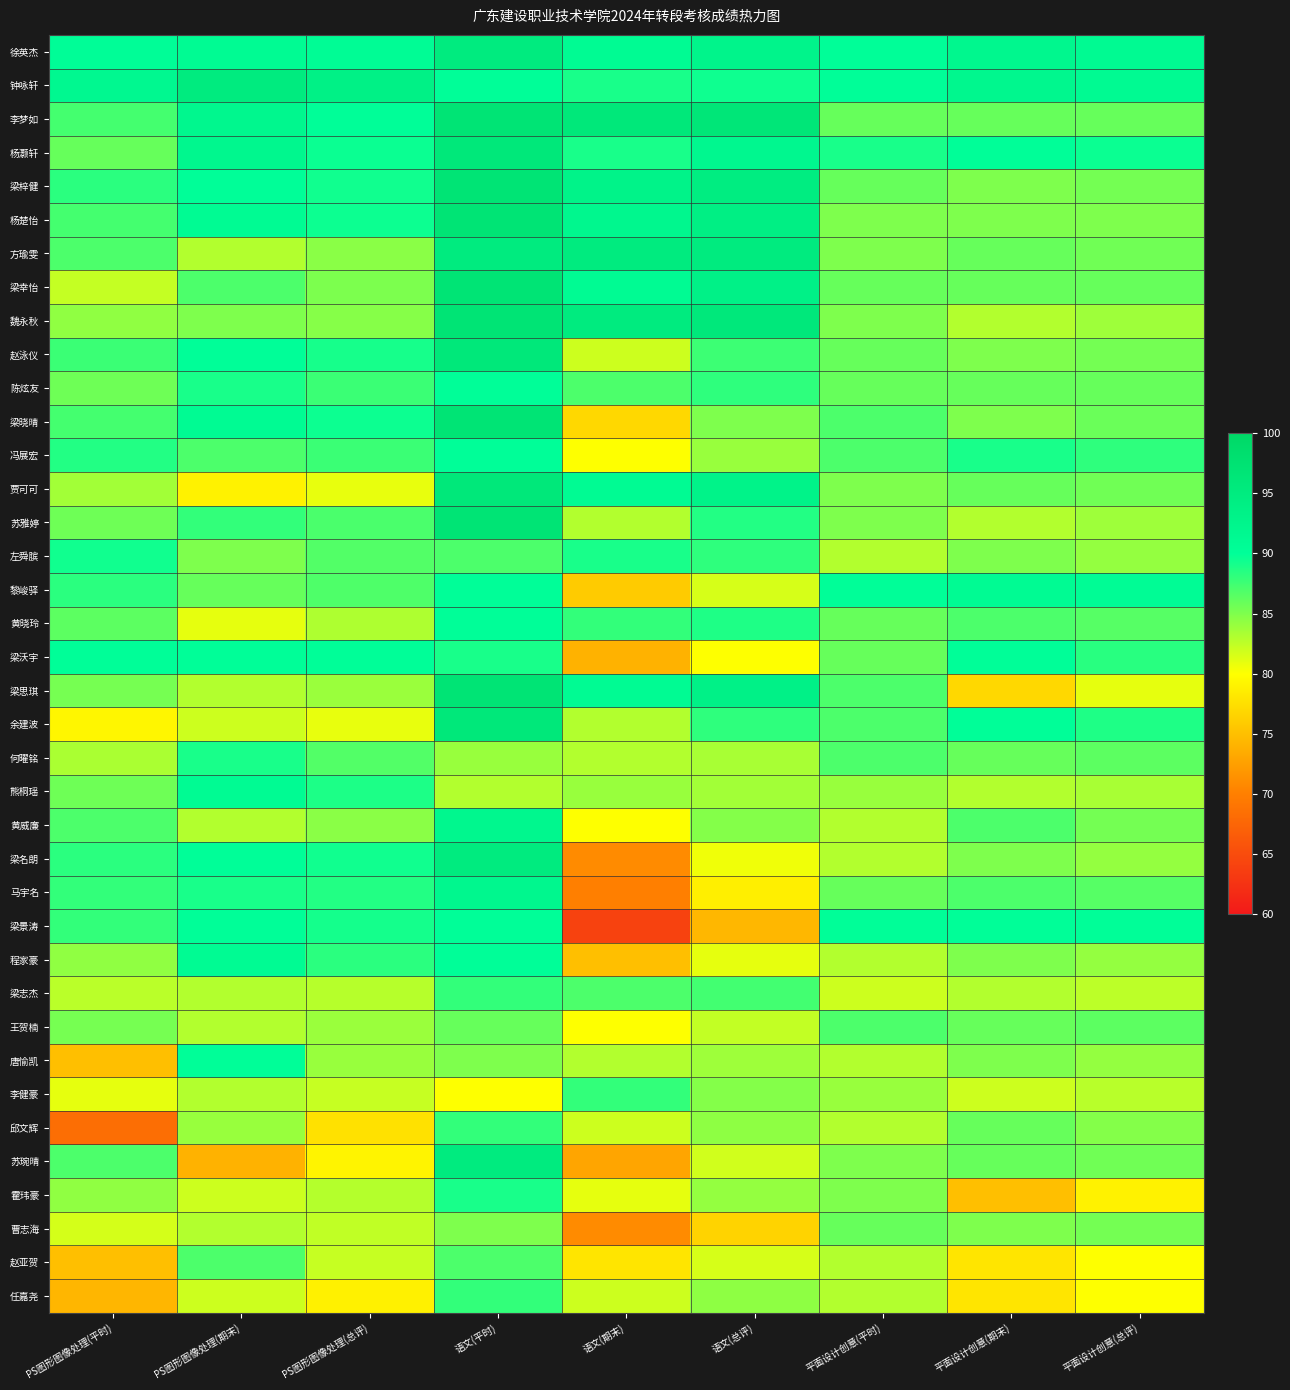

Reading left to right, extract all data points from this chart.

徐英杰: PS图形图像处理(平时)=90.3	PS图形图像处理(期末)=91.0	PS图形图像处理(总评)=90.7	语文(平时)=95.0	语文(期末)=91.0	语文(总评)=92.6	平面设计创意(平时)=90.0	平面设计创意(期末)=92.0	平面设计创意(总评)=91.2
钟咏轩: PS图形图像处理(平时)=91.7	PS图形图像处理(期末)=95.0	PS图形图像处理(总评)=93.7	语文(平时)=90.0	语文(期末)=89.0	语文(总评)=89.4	平面设计创意(平时)=90.0	平面设计创意(期末)=92.0	平面设计创意(总评)=91.2
李梦如: PS图形图像处理(平时)=87.3	PS图形图像处理(期末)=92.0	PS图形图像处理(总评)=90.1	语文(平时)=97.0	语文(期末)=96.0	语文(总评)=96.4	平面设计创意(平时)=86.0	平面设计创意(期末)=86.0	平面设计创意(总评)=86.0
杨灏轩: PS图形图像处理(平时)=86.0	PS图形图像处理(期末)=92.0	PS图形图像处理(总评)=89.6	语文(平时)=96.0	语文(期末)=89.0	语文(总评)=91.8	平面设计创意(平时)=89.0	平面设计创意(期末)=90.0	平面设计创意(总评)=89.6
梁梓健: PS图形图像处理(平时)=88.3	PS图形图像处理(期末)=90.0	PS图形图像处理(总评)=89.3	语文(平时)=97.0	语文(期末)=93.0	语文(总评)=94.6	平面设计创意(平时)=86.0	平面设计创意(期末)=85.0	平面设计创意(总评)=85.4
杨楚怡: PS图形图像处理(平时)=87.3	PS图形图像处理(期末)=91.0	PS图形图像处理(总评)=89.5	语文(平时)=97.0	语文(期末)=92.0	语文(总评)=94.0	平面设计创意(平时)=85.0	平面设计创意(期末)=85.0	平面设计创意(总评)=85.0
方瑜雯: PS图形图像处理(平时)=87.0	PS图形图像处理(期末)=83.0	PS图形图像处理(总评)=84.6	语文(平时)=95.0	语文(期末)=95.0	语文(总评)=95.0	平面设计创意(平时)=85.0	平面设计创意(期末)=86.0	平面设计创意(总评)=85.6
梁幸怡: PS图形图像处理(平时)=82.3	PS图形图像处理(期末)=87.0	PS图形图像处理(总评)=85.1	语文(平时)=97.0	语文(期末)=91.0	语文(总评)=93.4	平面设计创意(平时)=86.0	平面设计创意(期末)=86.0	平面设计创意(总评)=86.0
魏永秋: PS图形图像处理(平时)=84.3	PS图形图像处理(期末)=85.0	PS图形图像处理(总评)=84.7	语文(平时)=97.0	语文(期末)=95.0	语文(总评)=95.8	平面设计创意(平时)=85.0	平面设计创意(期末)=83.0	平面设计创意(总评)=83.8
赵泳仪: PS图形图像处理(平时)=87.7	PS图形图像处理(期末)=90.0	PS图形图像处理(总评)=89.1	语文(平时)=96.0	语文(期末)=82.0	语文(总评)=87.6	平面设计创意(平时)=86.0	平面设计创意(期末)=85.0	平面设计创意(总评)=85.4
陈炫友: PS图形图像处理(平时)=85.7	PS图形图像处理(期末)=89.0	PS图形图像处理(总评)=87.7	语文(平时)=90.0	语文(期末)=87.0	语文(总评)=88.2	平面设计创意(平时)=86.0	平面设计创意(期末)=86.0	平面设计创意(总评)=86.0
梁晓晴: PS图形图像处理(平时)=87.3	PS图形图像处理(期末)=91.0	PS图形图像处理(总评)=89.5	语文(平时)=97.0	语文(期末)=77.0	语文(总评)=85.0	平面设计创意(平时)=87.0	平面设计创意(期末)=85.0	平面设计创意(总评)=85.8
冯展宏: PS图形图像处理(平时)=88.7	PS图形图像处理(期末)=87.0	PS图形图像处理(总评)=87.7	语文(平时)=90.0	语文(期末)=80.0	语文(总评)=84.0	平面设计创意(平时)=87.0	平面设计创意(期末)=89.0	平面设计创意(总评)=88.2
贾可可: PS图形图像处理(平时)=83.7	PS图形图像处理(期末)=79.0	PS图形图像处理(总评)=80.9	语文(平时)=96.0	语文(期末)=91.0	语文(总评)=93.0	平面设计创意(平时)=85.0	平面设计创意(期末)=86.0	平面设计创意(总评)=85.6
苏雅婷: PS图形图像处理(平时)=85.7	PS图形图像处理(期末)=88.0	PS图形图像处理(总评)=87.1	语文(平时)=97.0	语文(期末)=83.0	语文(总评)=88.6	平面设计创意(平时)=85.0	平面设计创意(期末)=83.0	平面设计创意(总评)=83.8
左舜膑: PS图形图像处理(平时)=89.3	PS图形图像处理(期末)=85.0	PS图形图像处理(总评)=86.7	语文(平时)=87.0	语文(期末)=89.0	语文(总评)=88.2	平面设计创意(平时)=83.0	平面设计创意(期末)=85.0	平面设计创意(总评)=84.2
黎峻驿: PS图形图像处理(平时)=88.3	PS图形图像处理(期末)=86.0	PS图形图像处理(总评)=86.9	语文(平时)=90.0	语文(期末)=76.0	语文(总评)=81.6	平面设计创意(平时)=90.0	平面设计创意(期末)=91.0	平面设计创意(总评)=90.6
黄晓玲: PS图形图像处理(平时)=86.3	PS图形图像处理(期末)=81.0	PS图形图像处理(总评)=83.1	语文(平时)=90.0	语文(期末)=88.0	语文(总评)=88.8	平面设计创意(平时)=86.0	平面设计创意(期末)=87.0	平面设计创意(总评)=86.6
梁沃宇: PS图形图像处理(平时)=90.0	PS图形图像处理(期末)=90.0	PS图形图像处理(总评)=90.0	语文(平时)=89.0	语文(期末)=74.0	语文(总评)=80.0	平面设计创意(平时)=86.0	平面设计创意(期末)=90.0	平面设计创意(总评)=88.4
梁思琪: PS图形图像处理(平时)=85.3	PS图形图像处理(期末)=83.0	PS图形图像处理(总评)=83.9	语文(平时)=97.0	语文(期末)=91.0	语文(总评)=93.4	平面设计创意(平时)=87.0	平面设计创意(期末)=77.0	平面设计创意(总评)=81.0
余建波: PS图形图像处理(平时)=79.3	PS图形图像处理(期末)=82.0	PS图形图像处理(总评)=80.9	语文(平时)=96.0	语文(期末)=83.0	语文(总评)=88.2	平面设计创意(平时)=87.0	平面设计创意(期末)=90.0	平面设计创意(总评)=88.8
何曜铭: PS图形图像处理(平时)=83.3	PS图形图像处理(期末)=89.0	PS图形图像处理(总评)=86.7	语文(平时)=84.0	语文(期末)=83.0	语文(总评)=83.4	平面设计创意(平时)=87.0	平面设计创意(期末)=86.0	平面设计创意(总评)=86.4
熊桐瑶: PS图形图像处理(平时)=85.7	PS图形图像处理(期末)=91.0	PS图形图像处理(总评)=88.9	语文(平时)=83.0	语文(期末)=84.0	语文(总评)=83.6	平面设计创意(平时)=84.0	平面设计创意(期末)=83.0	平面设计创意(总评)=83.4
黄威廉: PS图形图像处理(平时)=87.0	PS图形图像处理(期末)=83.0	PS图形图像处理(总评)=84.6	语文(平时)=92.0	语文(期末)=80.0	语文(总评)=84.8	平面设计创意(平时)=83.0	平面设计创意(期末)=87.0	平面设计创意(总评)=85.4
梁名朗: PS图形图像处理(平时)=88.3	PS图形图像处理(期末)=90.0	PS图形图像处理(总评)=89.3	语文(平时)=95.0	语文(期末)=71.0	语文(总评)=80.6	平面设计创意(平时)=83.0	平面设计创意(期末)=85.0	平面设计创意(总评)=84.2
马宇名: PS图形图像处理(平时)=88.0	PS图形图像处理(期末)=89.0	PS图形图像处理(总评)=88.6	语文(平时)=92.0	语文(期末)=70.0	语文(总评)=78.8	平面设计创意(平时)=86.0	平面设计创意(期末)=87.0	平面设计创意(总评)=86.6
梁景涛: PS图形图像处理(平时)=88.0	PS图形图像处理(期末)=90.0	PS图形图像处理(总评)=89.2	语文(平时)=90.0	语文(期末)=64.0	语文(总评)=74.4	平面设计创意(平时)=90.0	平面设计创意(期末)=90.0	平面设计创意(总评)=90.0
程家豪: PS图形图像处理(平时)=84.3	PS图形图像处理(期末)=91.0	PS图形图像处理(总评)=88.3	语文(平时)=90.0	语文(期末)=75.0	语文(总评)=81.0	平面设计创意(平时)=83.0	平面设计创意(期末)=85.0	平面设计创意(总评)=84.2
梁志杰: PS图形图像处理(平时)=82.7	PS图形图像处理(期末)=83.0	PS图形图像处理(总评)=82.9	语文(平时)=88.0	语文(期末)=87.0	语文(总评)=87.4	平面设计创意(平时)=82.0	平面设计创意(期末)=83.0	平面设计创意(总评)=82.6
王贺楠: PS图形图像处理(平时)=85.3	PS图形图像处理(期末)=83.0	PS图形图像处理(总评)=83.9	语文(平时)=86.0	语文(期末)=80.0	语文(总评)=82.4	平面设计创意(平时)=87.0	平面设计创意(期末)=86.0	平面设计创意(总评)=86.4
唐愉凯: PS图形图像处理(平时)=75.0	PS图形图像处理(期末)=90.0	PS图形图像处理(总评)=84.0	语文(平时)=85.0	语文(期末)=83.0	语文(总评)=83.8	平面设计创意(平时)=83.0	平面设计创意(期末)=85.0	平面设计创意(总评)=84.2
李健豪: PS图形图像处理(平时)=81.0	PS图形图像处理(期末)=83.0	PS图形图像处理(总评)=82.2	语文(平时)=80.0	语文(期末)=88.0	语文(总评)=84.8	平面设计创意(平时)=84.0	平面设计创意(期末)=82.0	平面设计创意(总评)=82.8
邱文辉: PS图形图像处理(平时)=68.3	PS图形图像处理(期末)=84.0	PS图形图像处理(总评)=77.7	语文(平时)=88.0	语文(期末)=82.0	语文(总评)=84.4	平面设计创意(平时)=83.0	平面设计创意(期末)=86.0	平面设计创意(总评)=84.8
苏琬晴: PS图形图像处理(平时)=87.0	PS图形图像处理(期末)=74.0	PS图形图像处理(总评)=79.2	语文(平时)=95.0	语文(期末)=73.0	语文(总评)=81.8	平面设计创意(平时)=85.0	平面设计创意(期末)=86.0	平面设计创意(总评)=85.6
霍玮豪: PS图形图像处理(平时)=84.3	PS图形图像处理(期末)=82.0	PS图形图像处理(总评)=82.9	语文(平时)=89.0	语文(期末)=81.0	语文(总评)=84.2	平面设计创意(平时)=85.0	平面设计创意(期末)=75.0	平面设计创意(总评)=79.0
曹志海: PS图形图像处理(平时)=81.7	PS图形图像处理(期末)=83.0	PS图形图像处理(总评)=82.5	语文(平时)=85.0	语文(期末)=71.0	语文(总评)=76.6	平面设计创意(平时)=86.0	平面设计创意(期末)=85.0	平面设计创意(总评)=85.4
赵亚贺: PS图形图像处理(平时)=75.0	PS图形图像处理(期末)=87.0	PS图形图像处理(总评)=82.2	语文(平时)=87.0	语文(期末)=78.0	语文(总评)=81.6	平面设计创意(平时)=83.0	平面设计创意(期末)=78.0	平面设计创意(总评)=80.0
任嘉尧: PS图形图像处理(平时)=74.3	PS图形图像处理(期末)=82.0	PS图形图像处理(总评)=78.9	语文(平时)=88.0	语文(期末)=82.0	语文(总评)=84.4	平面设计创意(平时)=83.0	平面设计创意(期末)=78.0	平面设计创意(总评)=80.0